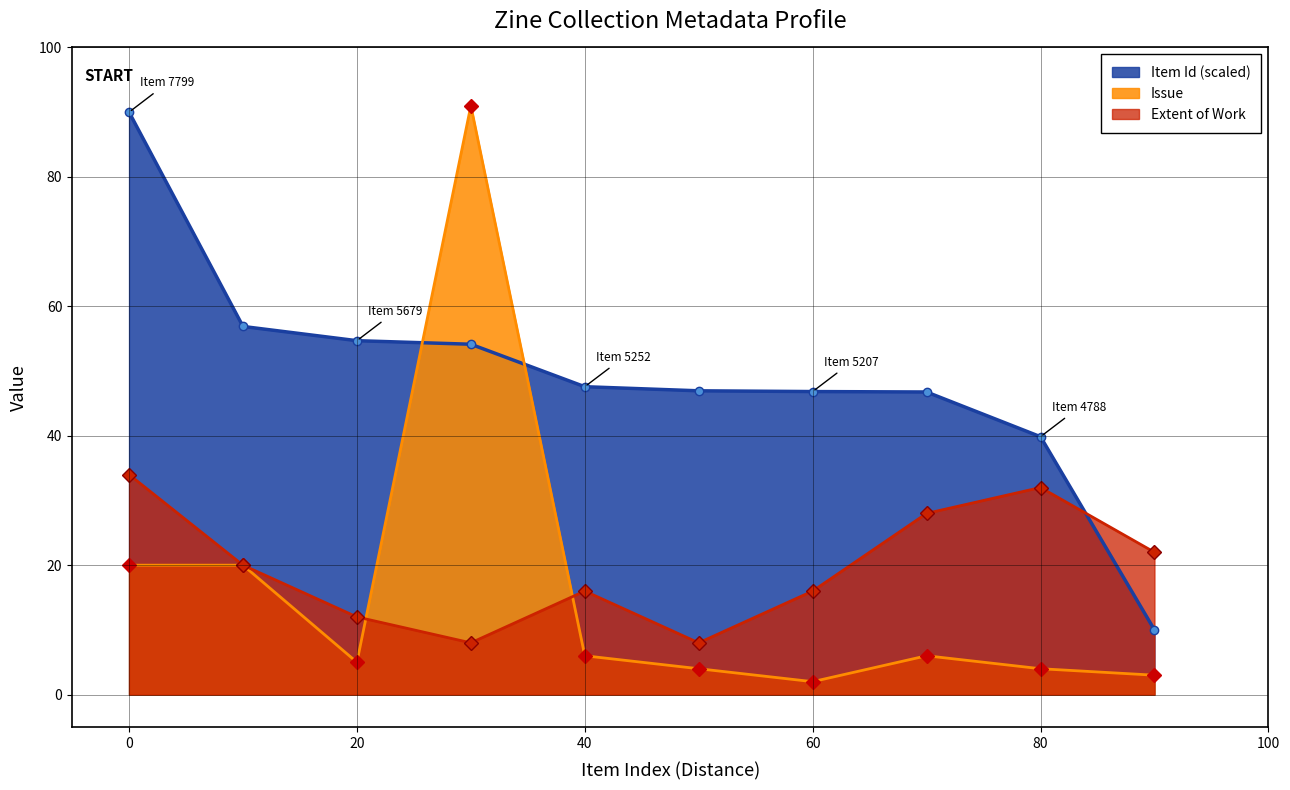

True or false: Item Id has more than 2 points higher than both neighbors.

False